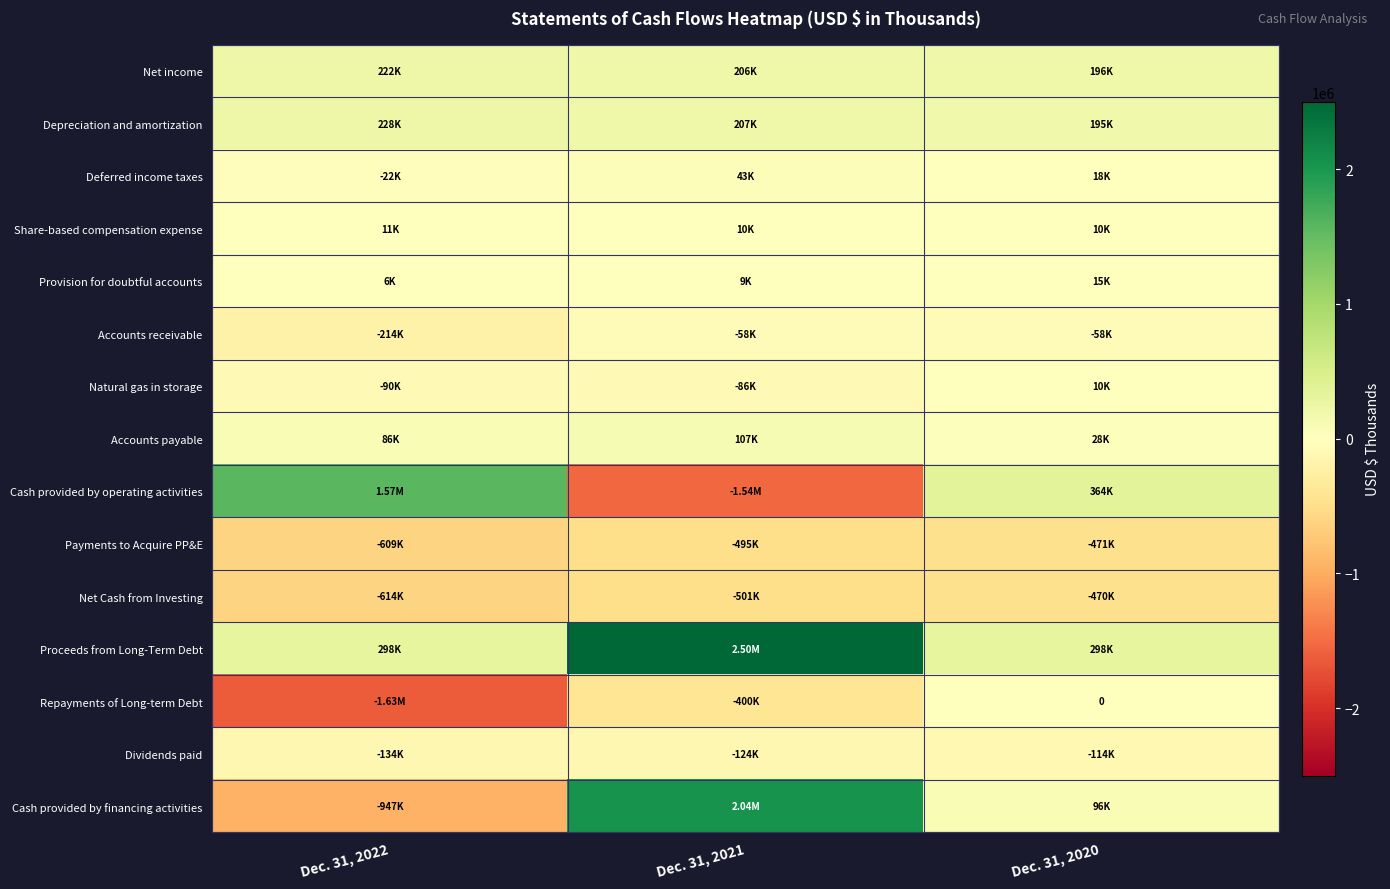

List the series in order of their peak value, lowest first.

Payments to Acquire PP&E, Net Cash from Investing, Dividends paid, Accounts receivable, Repayments of Long-term Debt, Natural gas in storage, Share-based compensation expense, Provision for doubtful accounts, Deferred income taxes, Accounts payable, Net income, Depreciation and amortization, Cash provided by operating activities, Cash provided by financing activities, Proceeds from Long-Term Debt